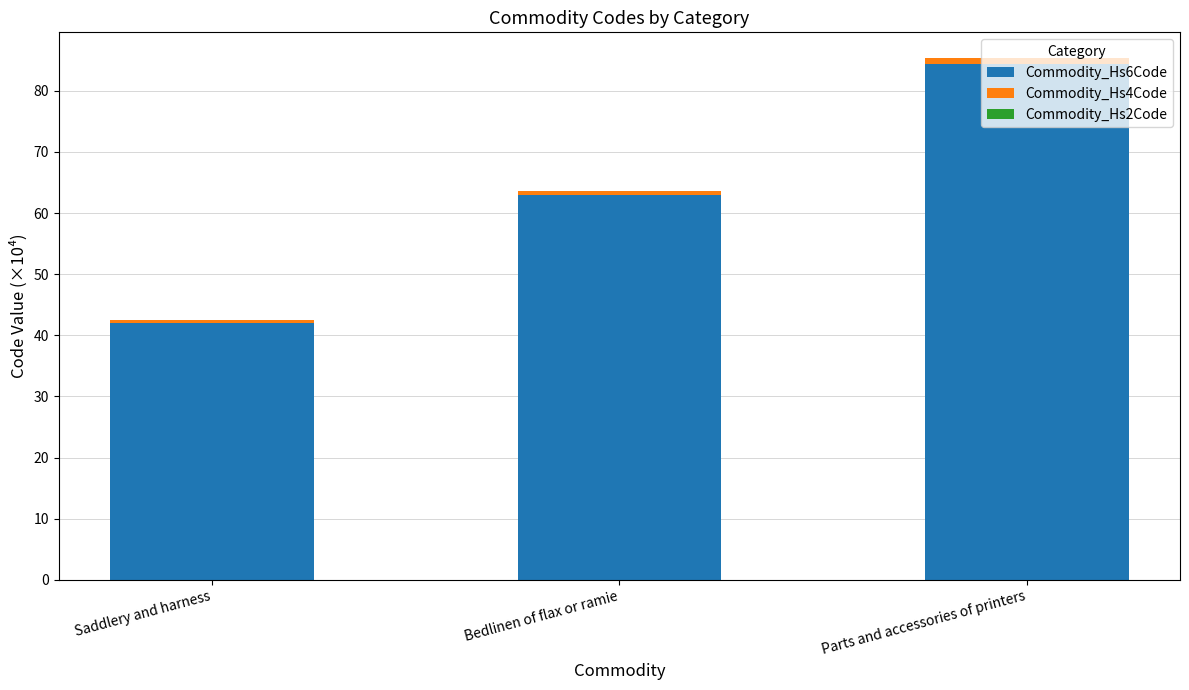

The value of Commodity_Hs6Code at Parts and accessories of printers is 84.4. True or false?

True